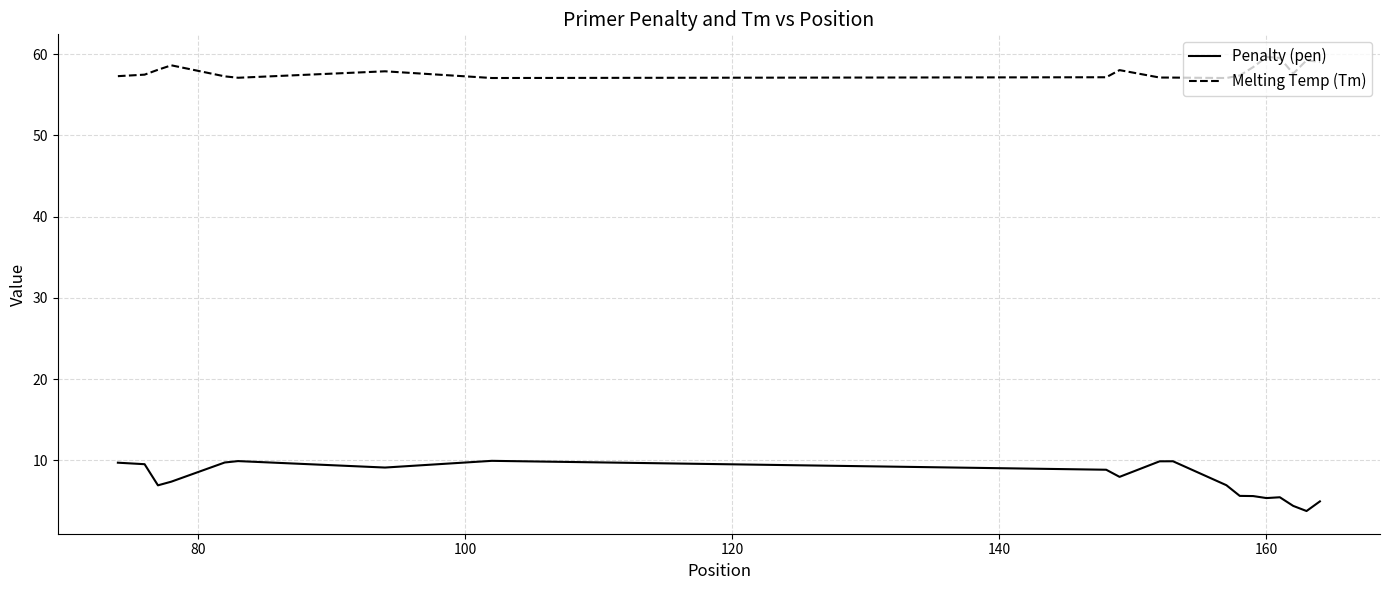

True or false: Penalty (pen) and Melting Temp (Tm) cross at least once.

False